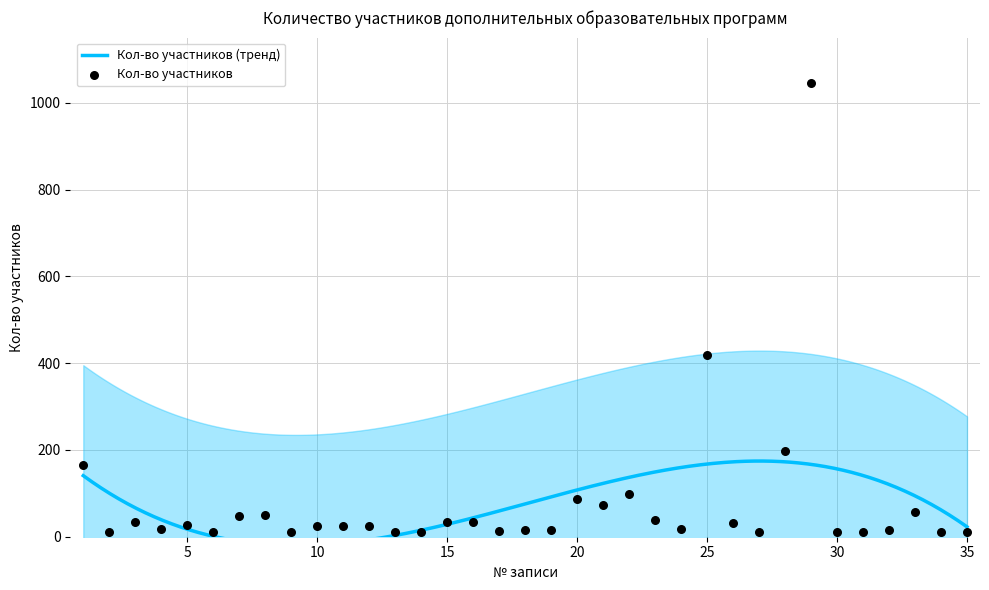

Which has a higher value, 21 or 15?

21